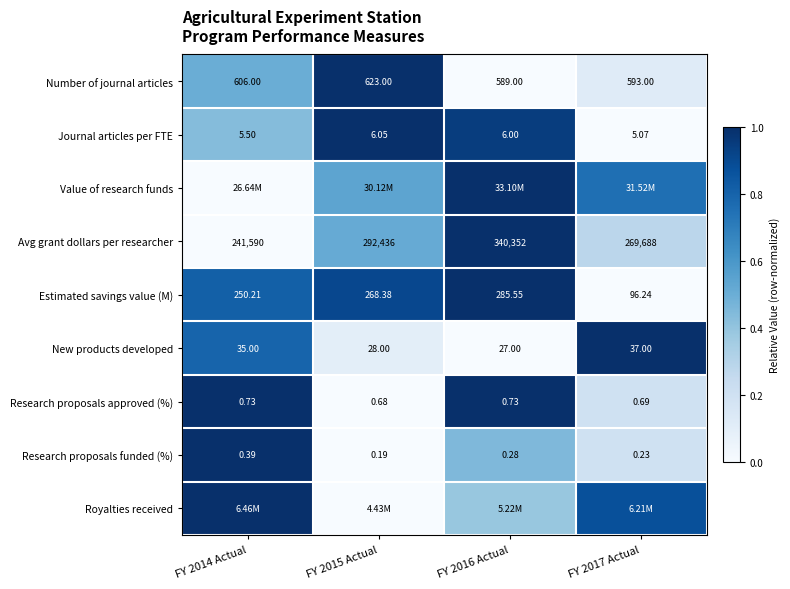

What is the spread (max minus min) of values at FY 2014 Actual?

1.0